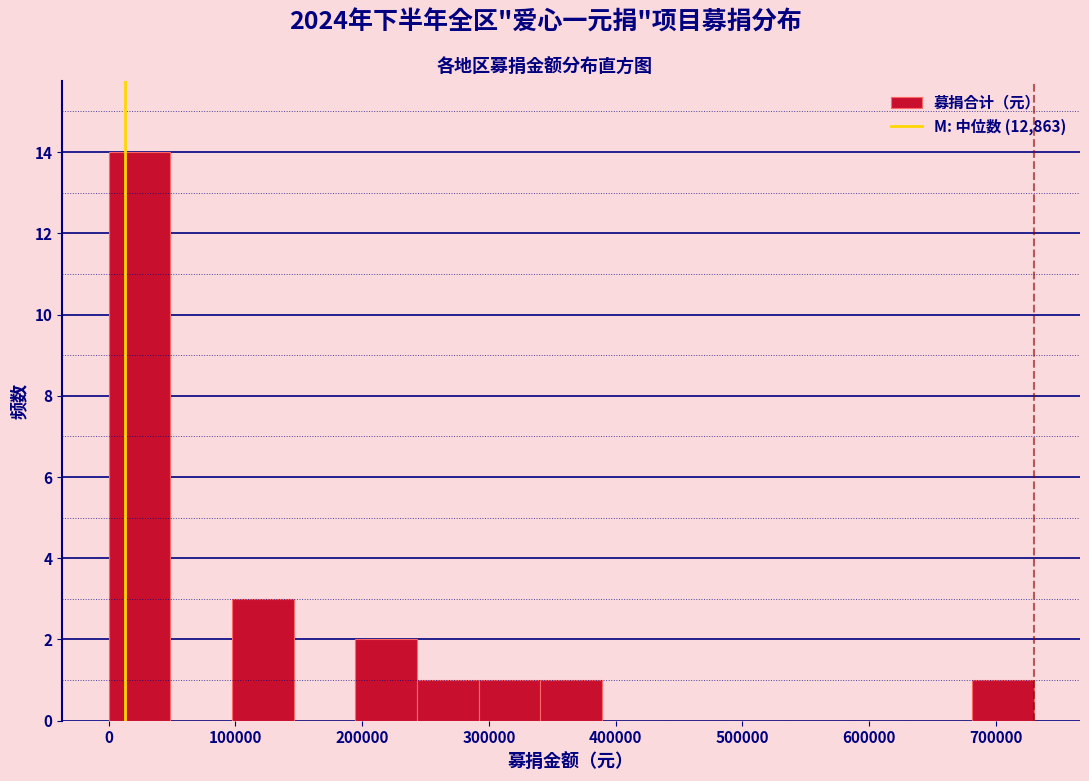

Reading left to right, list every bar in this chart as the range it spans on the x-axis followed by its height. Neither the bar edges nor the heights are printed on the chart, so give them approximately, as read against the axes.

0 to 50000: 14
50000 to 100000: 0
100000 to 150000: 3
150000 to 190000: 0
190000 to 240000: 2
240000 to 290000: 1
290000 to 340000: 1
340000 to 390000: 1
390000 to 440000: 0
440000 to 490000: 0
490000 to 540000: 0
540000 to 580000: 0
580000 to 630000: 0
630000 to 680000: 0
680000 to 730000: 1